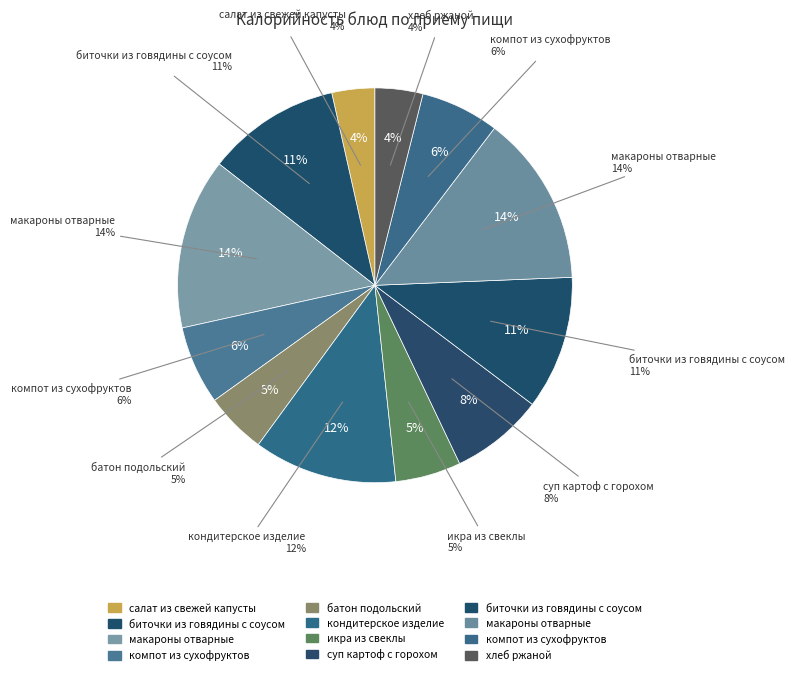

Count the number of slices in the pie.

12